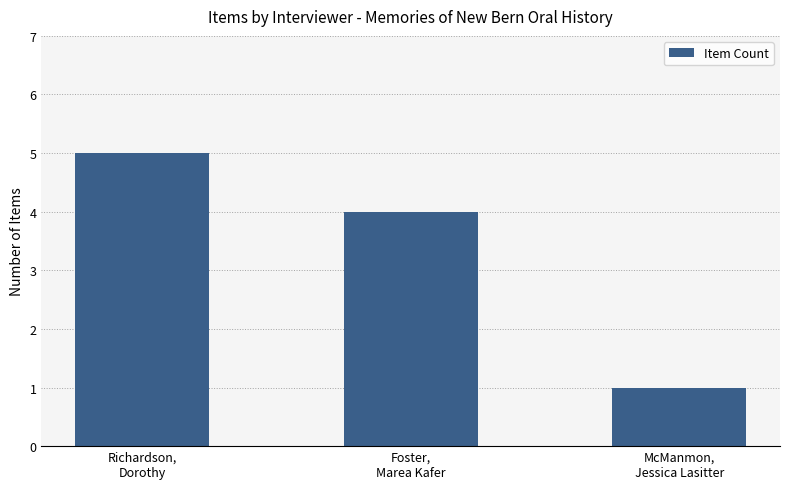

What is the change in value from Richardson,
Dorothy to Foster,
Marea Kafer?

-1